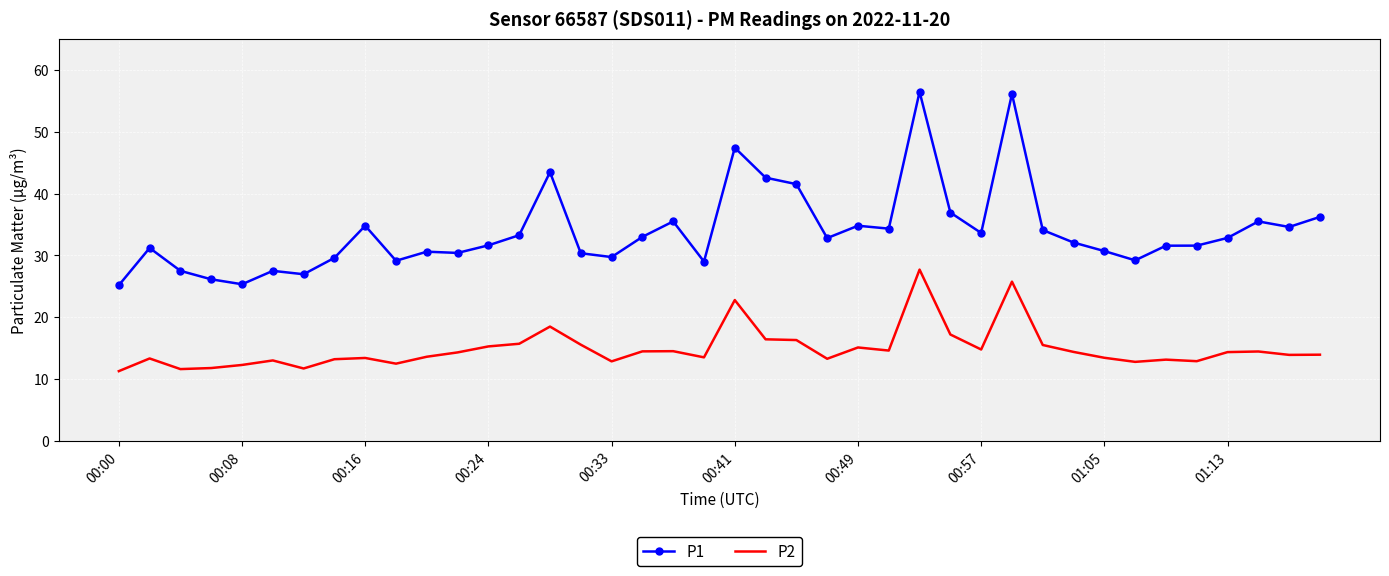

List the series in order of their peak value, highest first.

P1, P2